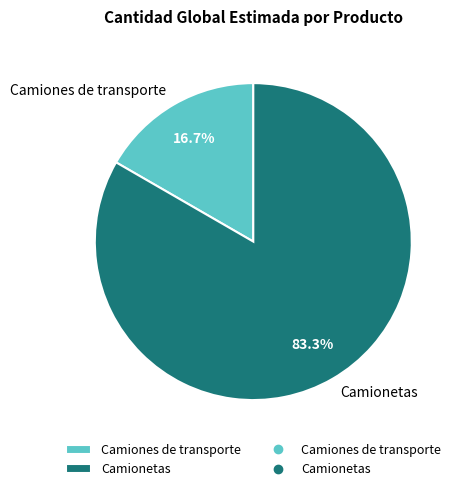

Is it true that Camionetas is 83% of the pie?

True